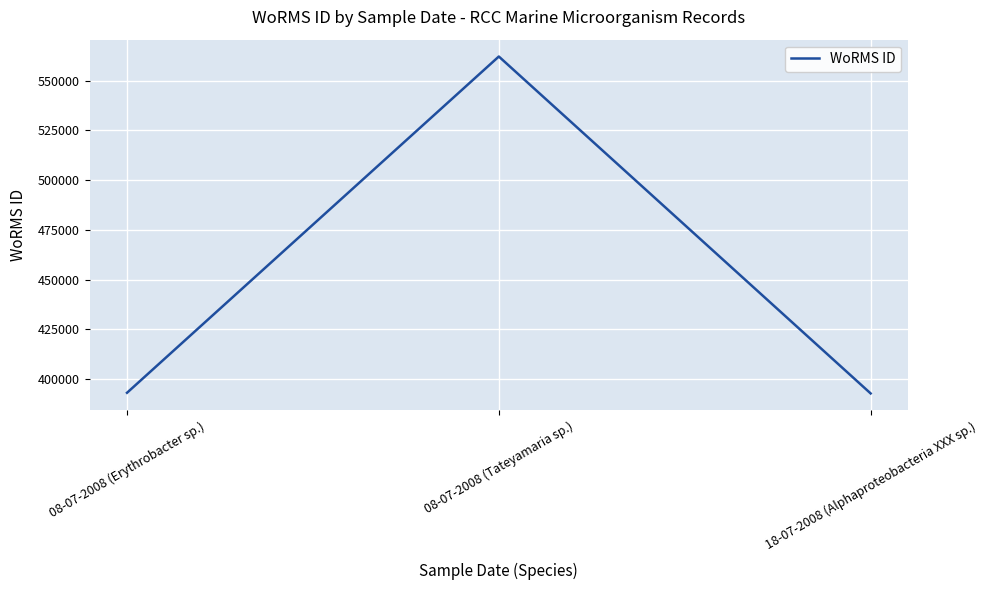

Is it true that the value at 08-07-2008 (Erythrobacter sp.) is 693170?

False